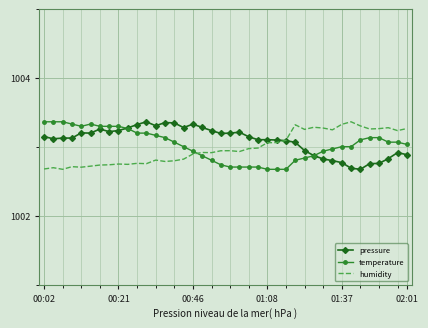

Which series ends up on top after the final intersection of humidity and temperature?

humidity